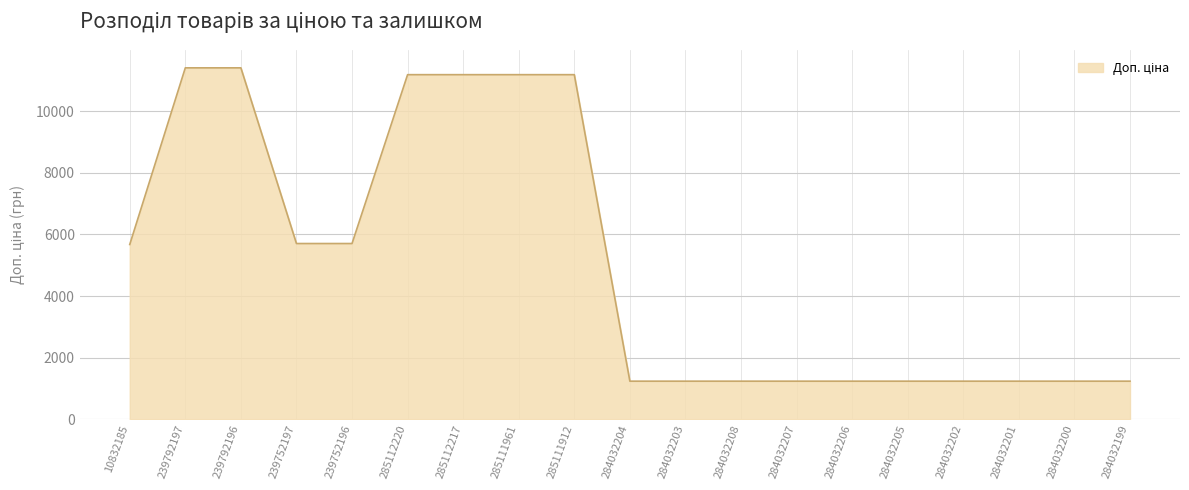

What is the minimum value shown in the chart?

1235.4